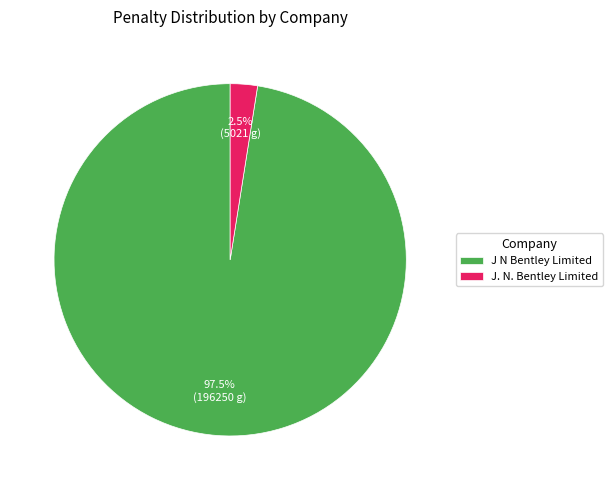

Rank the categories by value from lowest to highest.

J. N. Bentley Limited, J N Bentley Limited